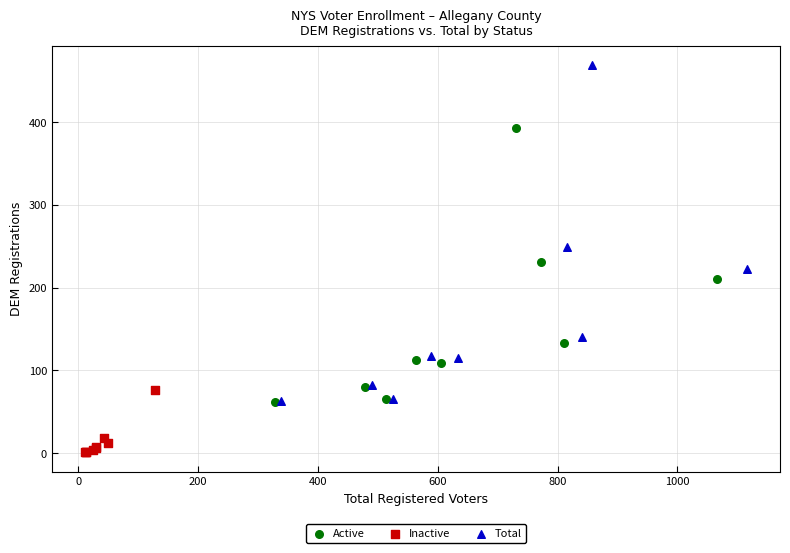

Which series reaches the maximum Y coordinate?

Total